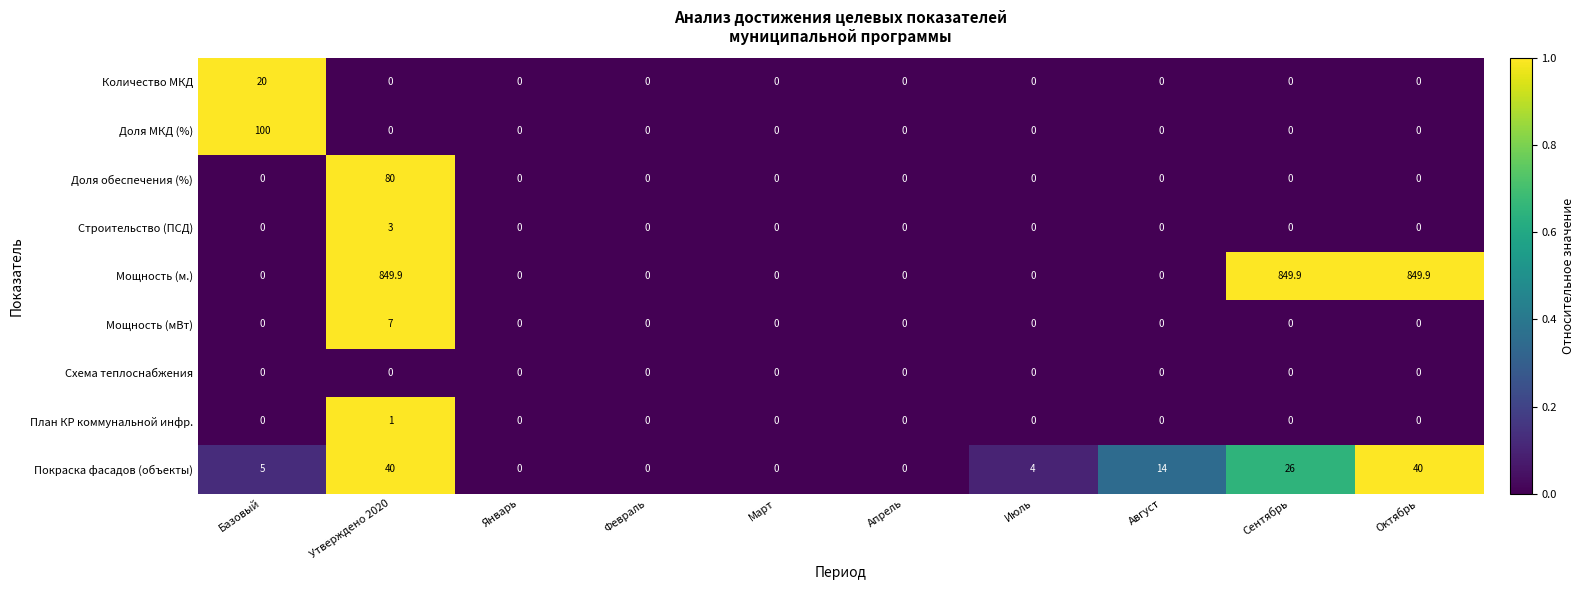

Rank the series by their maximum value, from highest to lowest.

Мощность (м.), Доля МКД (%), Доля обеспечения (%), Покраска фасадов (объекты), Количество МКД, Мощность (мВт), Строительство (ПСД), План КР коммунальной инфр., Схема теплоснабжения